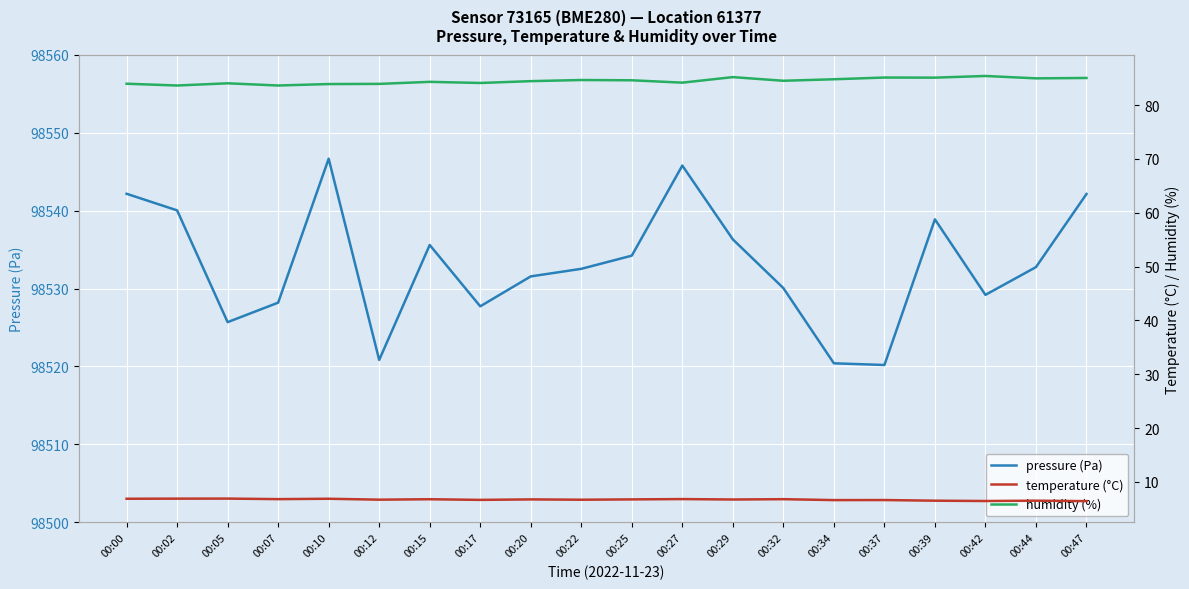

Reading left to right, list all the values displayed in this chart.

pressure (Pa): 00:00=98542.2	00:02=98540.0	00:05=98525.7	00:07=98528.2	00:10=98546.7	00:12=98520.8	00:15=98535.6	00:17=98527.7	00:20=98531.6	00:22=98532.5	00:25=98534.2	00:27=98545.8	00:29=98536.3	00:32=98530.1	00:34=98520.4	00:37=98520.2	00:39=98538.9	00:42=98529.2	00:44=98532.8	00:47=98542.1
temperature (°C): 00:00=6.9	00:02=6.9	00:05=6.9	00:07=6.8	00:10=6.9	00:12=6.7	00:15=6.8	00:17=6.7	00:20=6.8	00:22=6.7	00:25=6.8	00:27=6.8	00:29=6.7	00:32=6.8	00:34=6.6	00:37=6.6	00:39=6.5	00:42=6.5	00:44=6.5	00:47=6.4
humidity (%): 00:00=84.0	00:02=83.7	00:05=84.1	00:07=83.7	00:10=83.9	00:12=84.0	00:15=84.3	00:17=84.1	00:20=84.5	00:22=84.7	00:25=84.6	00:27=84.2	00:29=85.2	00:32=84.5	00:34=84.8	00:37=85.1	00:39=85.1	00:42=85.4	00:44=85.0	00:47=85.0